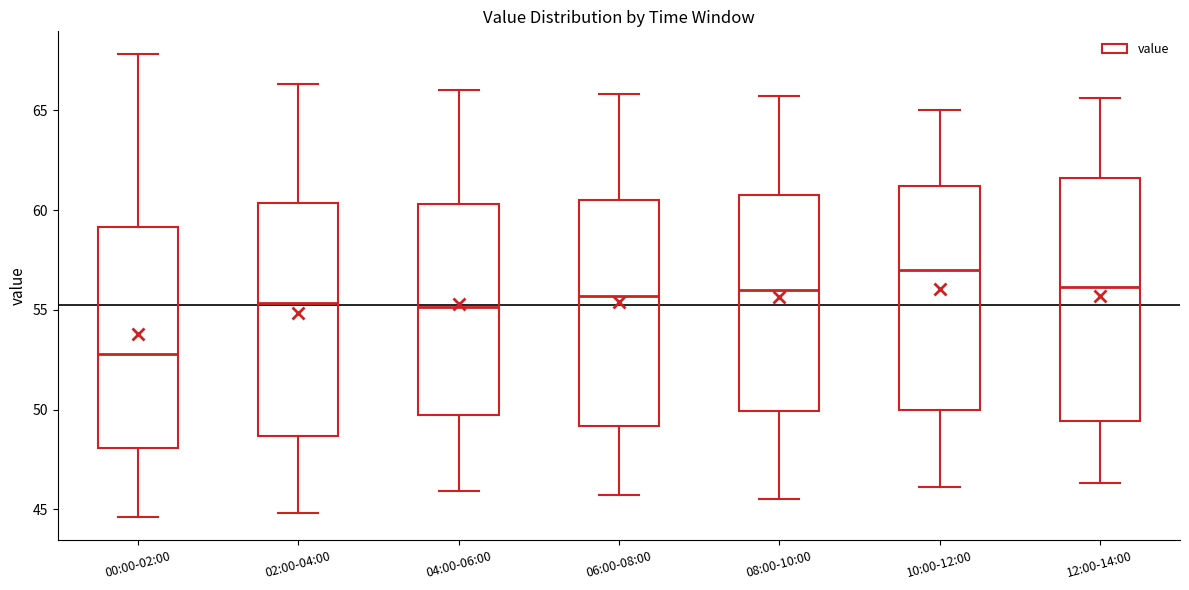

Where does the lower whisker of the box for 00:00-02:00 end on the y-axis? The values are not printed on the chart, so give them approximately, as read against the axis.

44.5